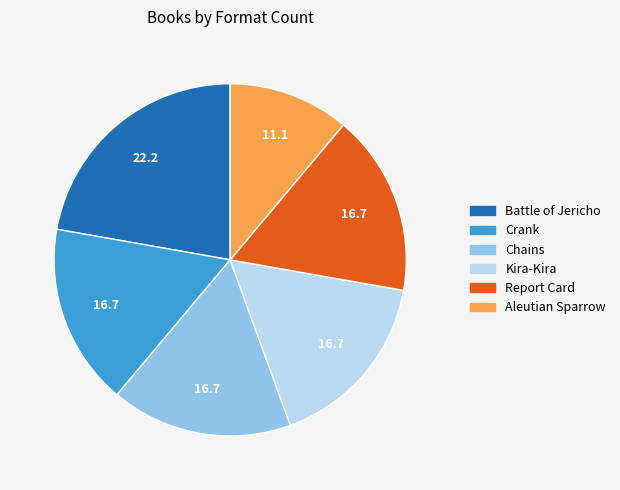

Combined, do Crank and Battle of Jericho account for over 50%?

No